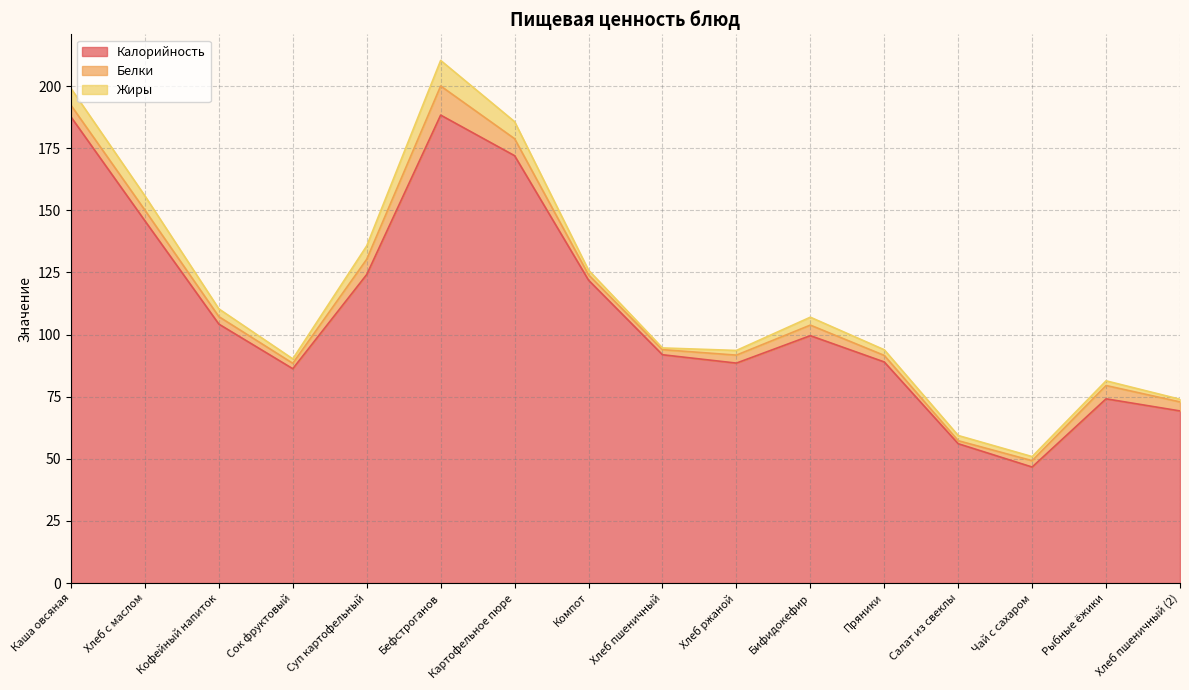

How many lines are shown in the chart?

3